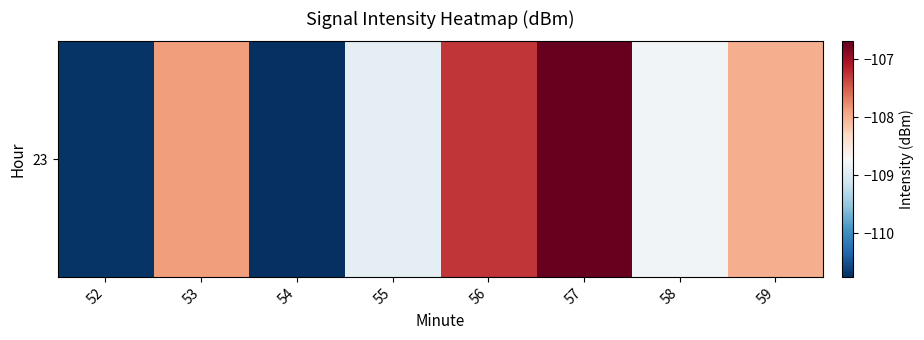

Rank the categories by value from lowest to highest.

54, 52, 55, 58, 59, 53, 56, 57